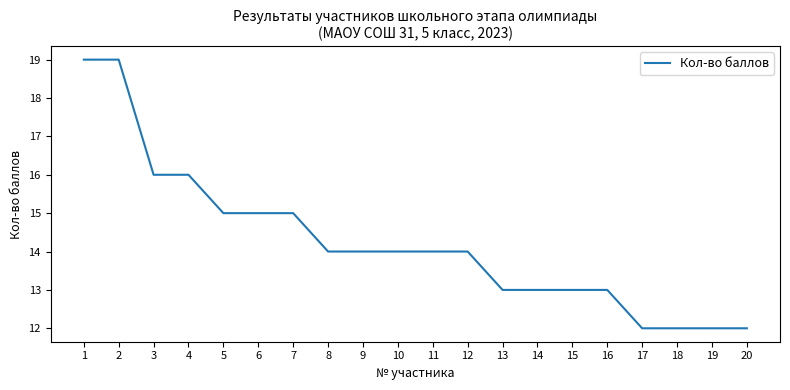

What is the change in value from 2 to 16?

-6